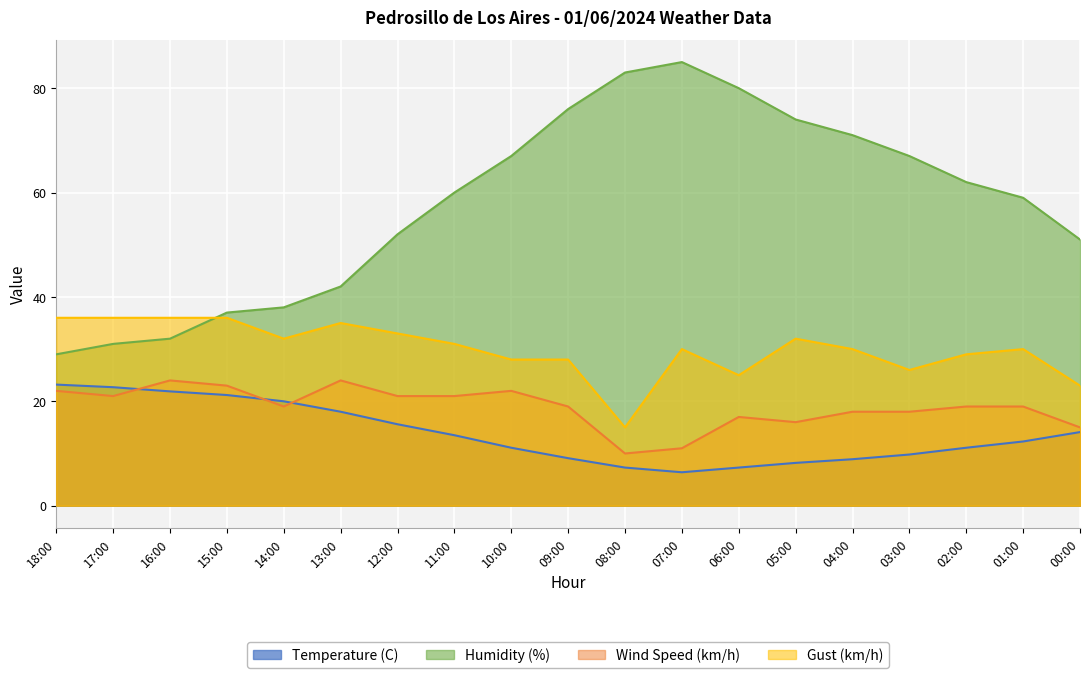

Is the value of Humidity (%) at 00:00 greater than the value of Gust (km/h) at 16:00?

Yes